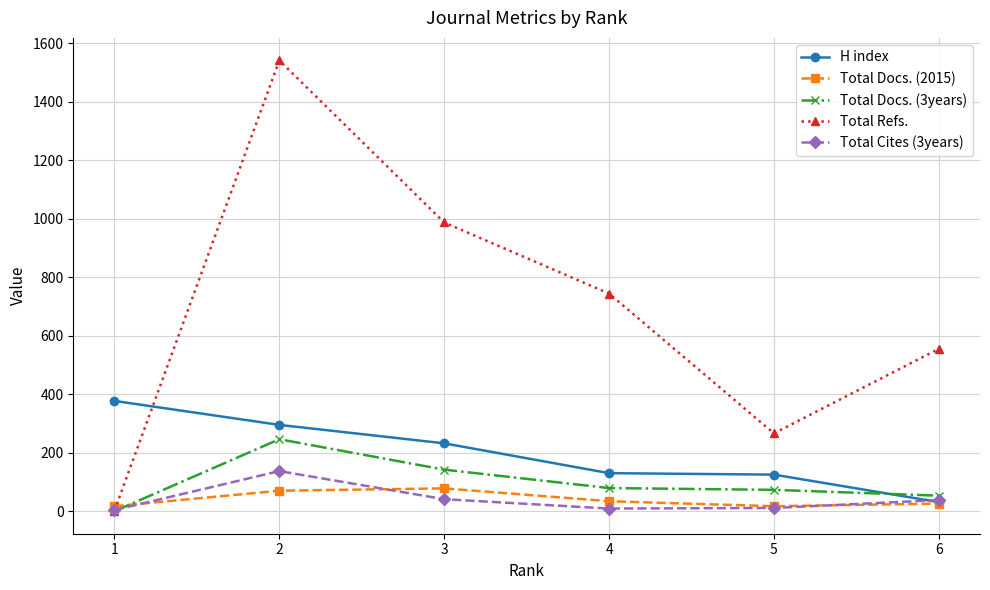

Is the value of Total Refs. at 1 greater than the value of Total Docs. (2015) at 2?

No